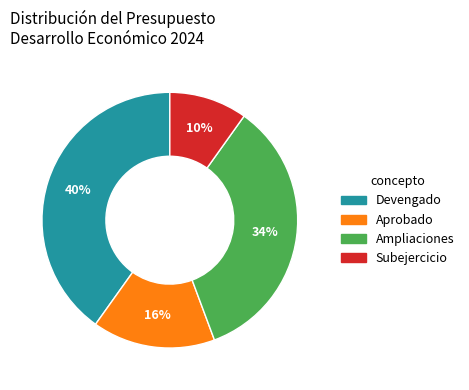

Does any single category account for the majority?

No